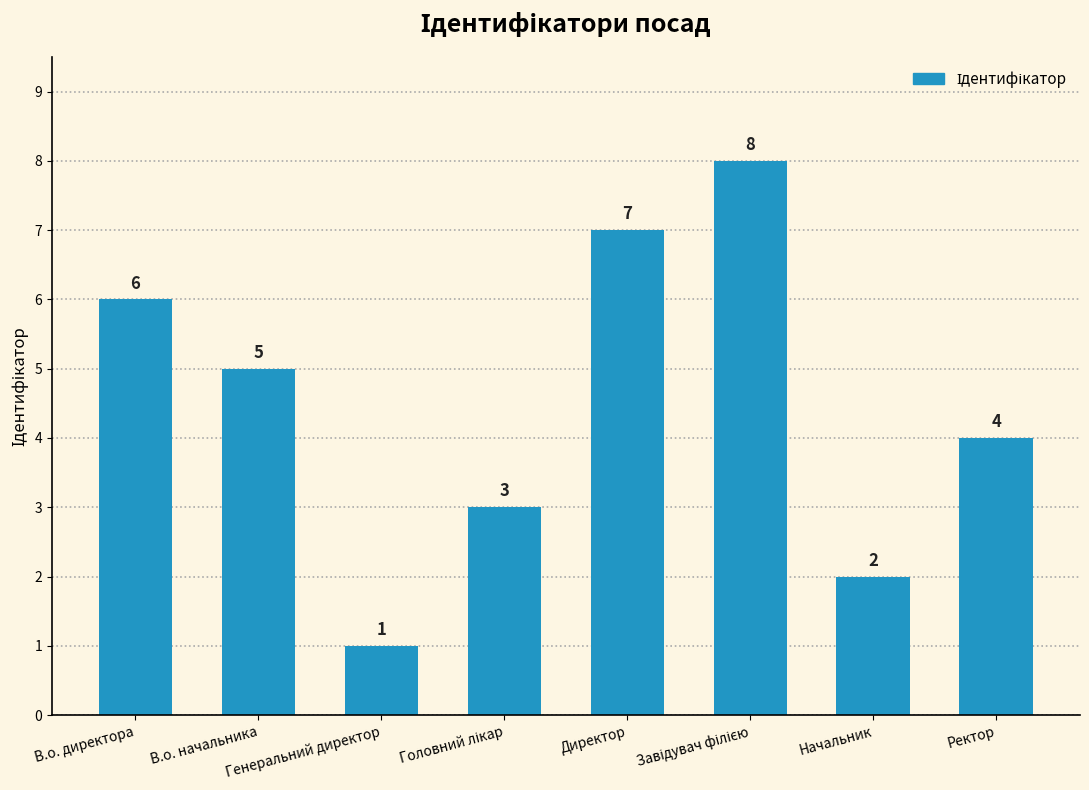

Where does the data first go above 5?

В.о. директора